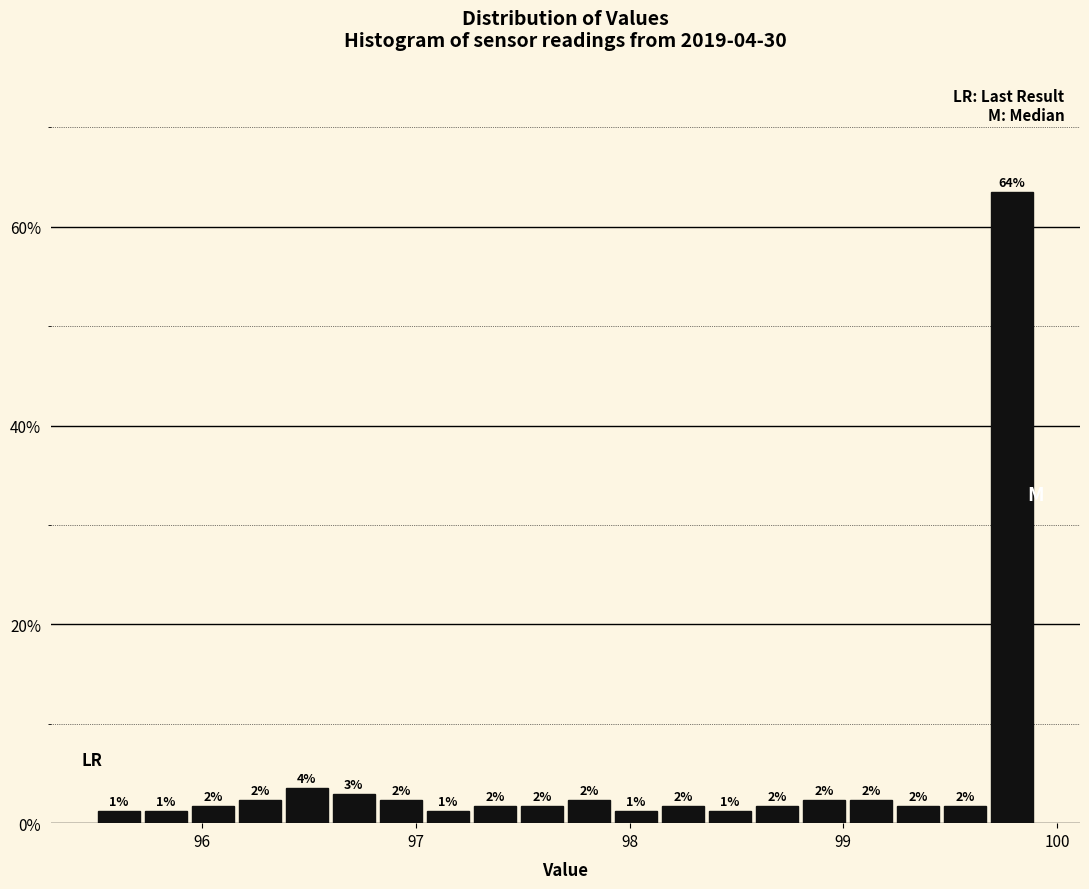

Around what value on the x-axis is the tallest bar? Give the approximate position of its centre, as read against the axis.

99.8